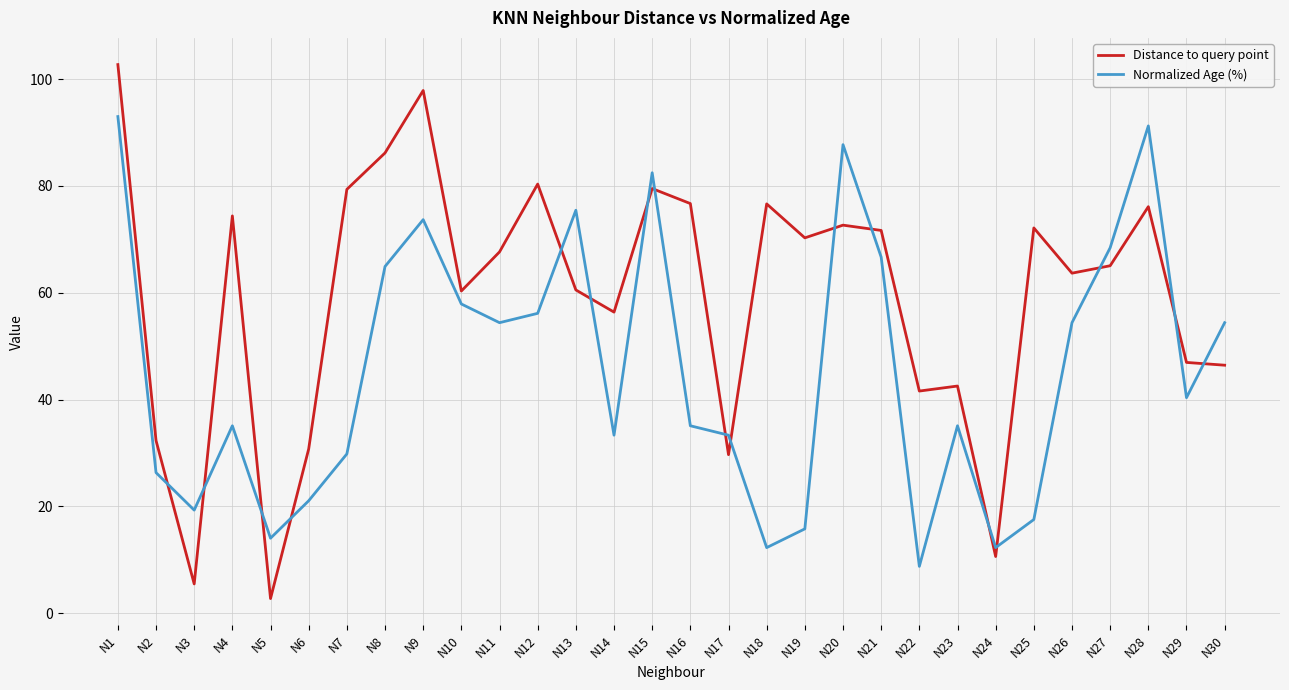

Between which two adjacent categories do Distance to query point and Normalized Age (%) first intersect?

N2 and N3